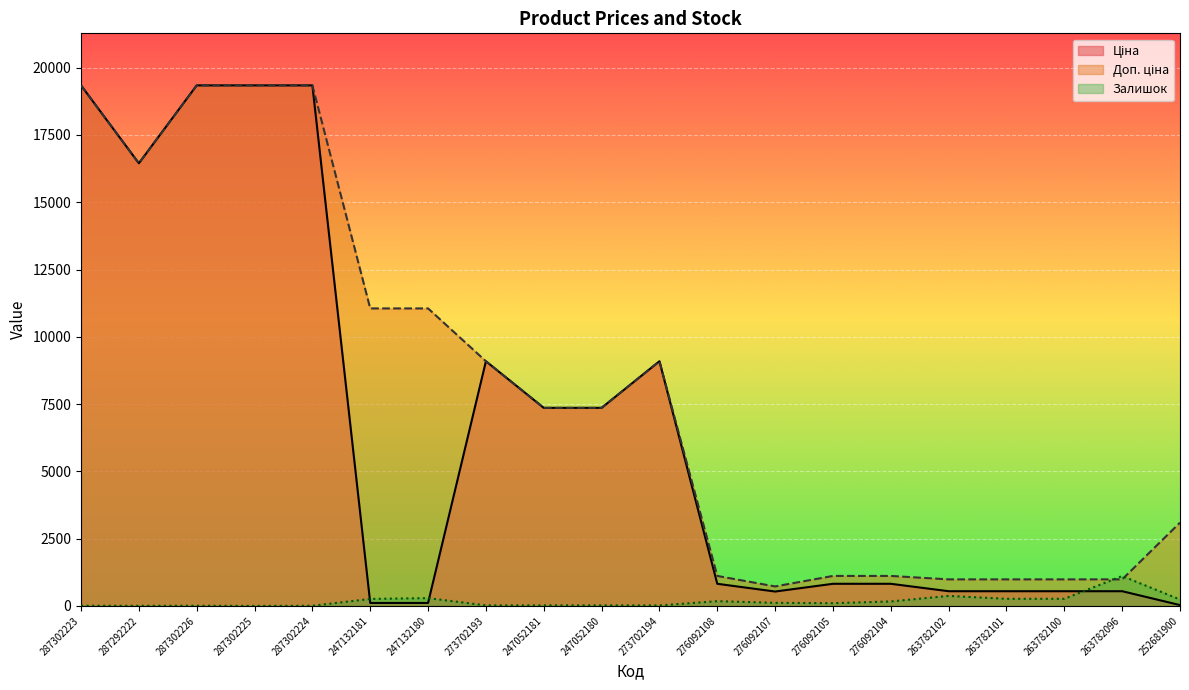

What is the value of the Залишок point at the 9th from the left?

20.0